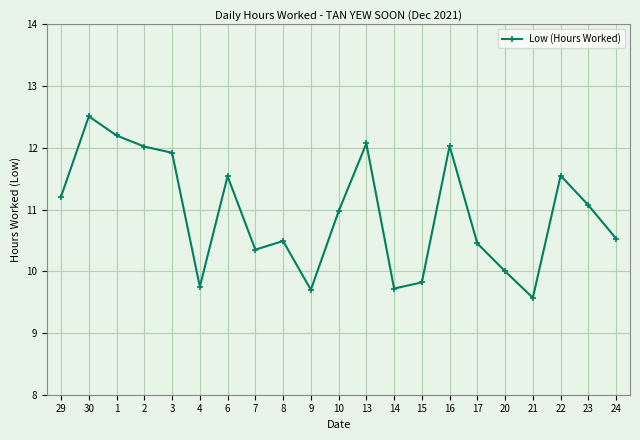

Which label corresponds to the largest value in the chart?

30